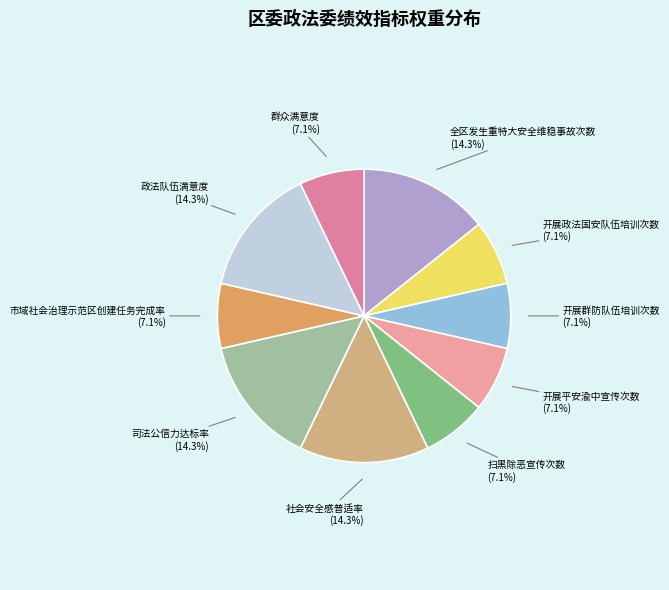

The 社会安全感普适率 slice represents 9% of the pie. True or false?

False